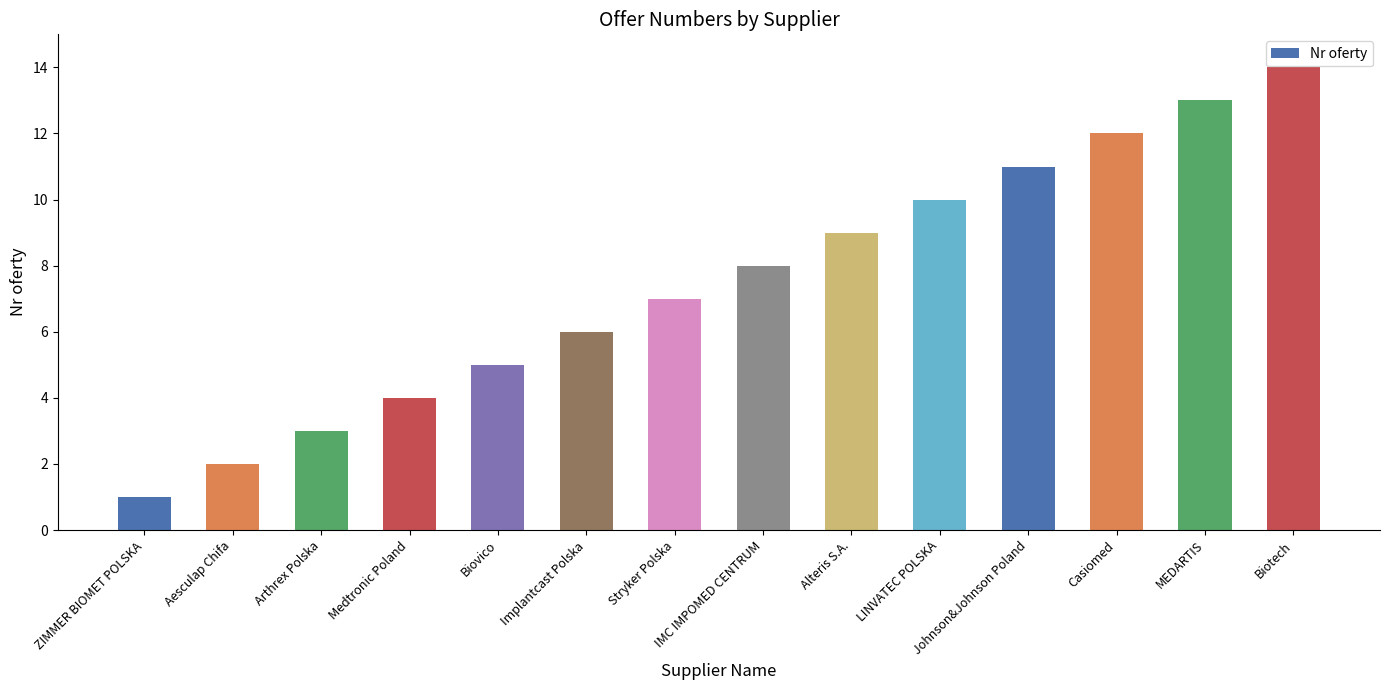

Rank the categories by value from highest to lowest.

Biotech, MEDARTIS, Casiomed, Johnson&Johnson Poland, LINVATEC POLSKA, Alteris S.A., IMC IMPOMED CENTRUM, Stryker Polska, Implantcast Polska, Biovico, Medtronic Poland, Arthrex Polska, Aesculap Chifa, ZIMMER BIOMET POLSKA